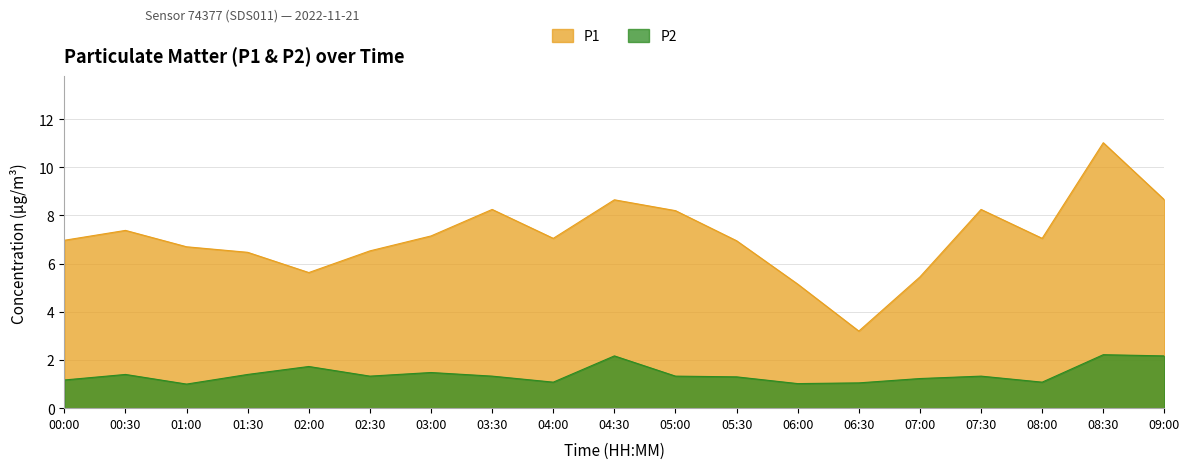

True or false: P1 and P2 intersect in this chart.

False